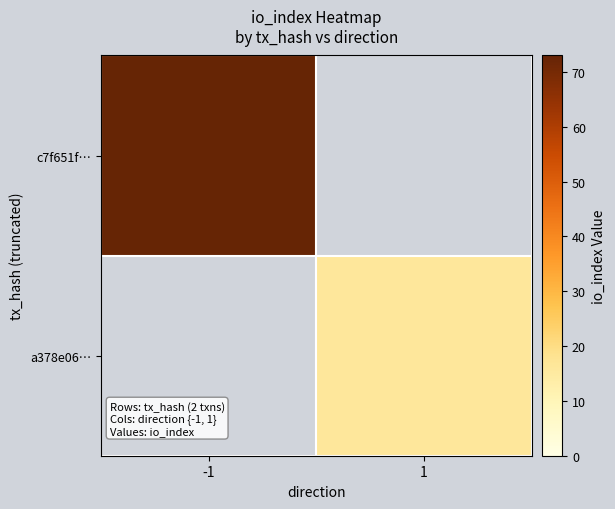

Which label corresponds to the largest value in the chart?

-1